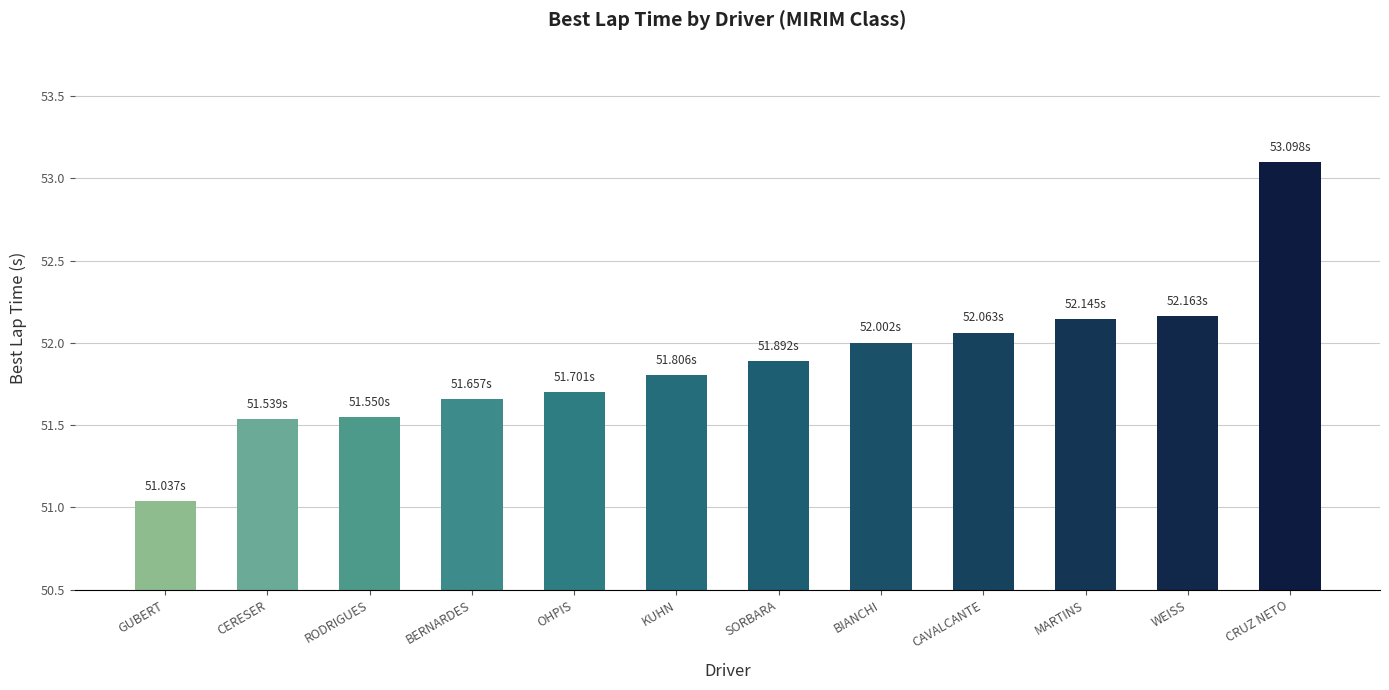

What is the label of the 3rd bar from the left?

RODRIGUES